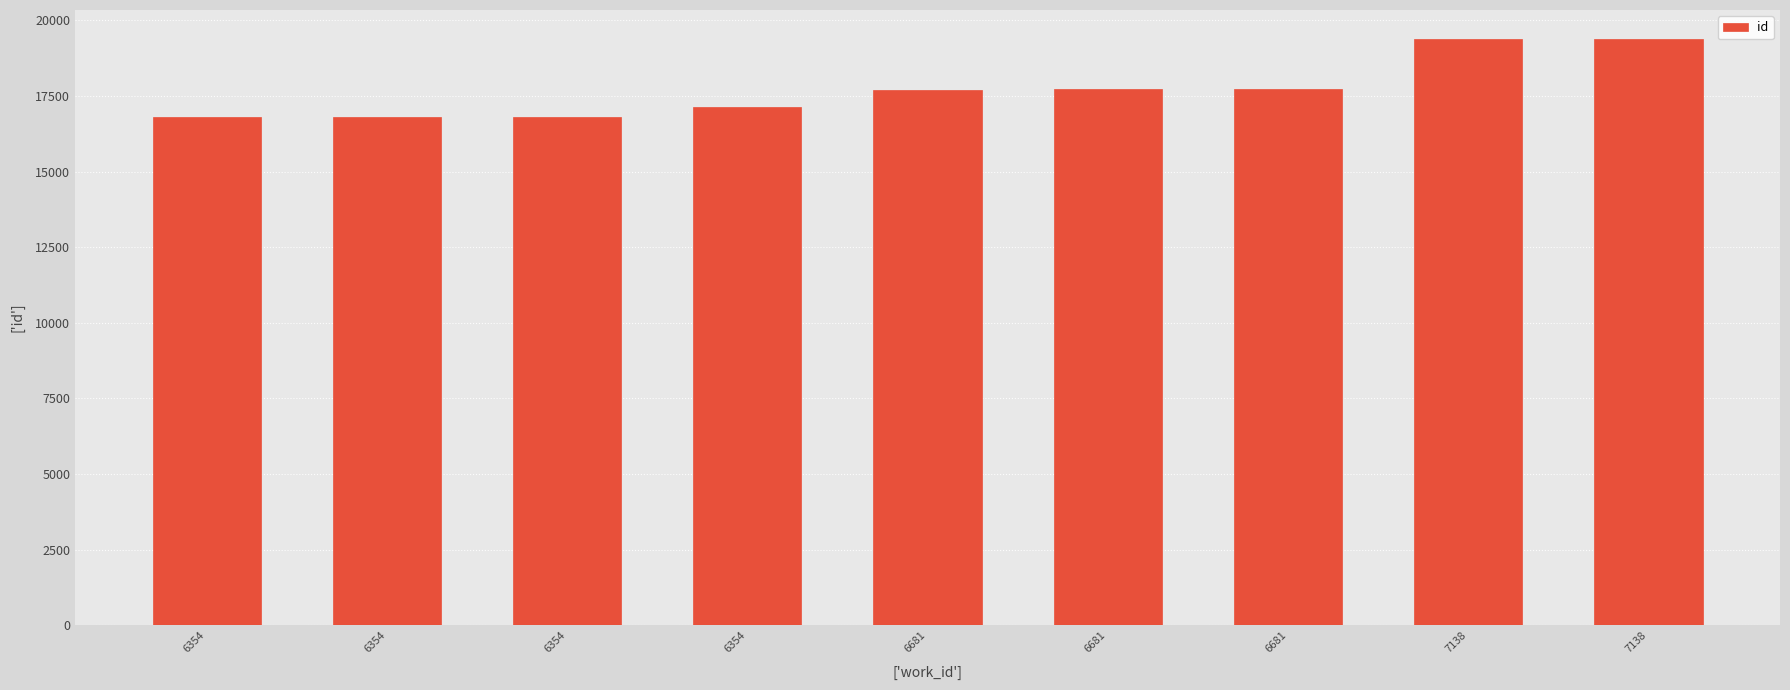

List the labels in order of value, smallest first.

6354, 6354, 6354, 6354, 6681, 6681, 6681, 7138, 7138